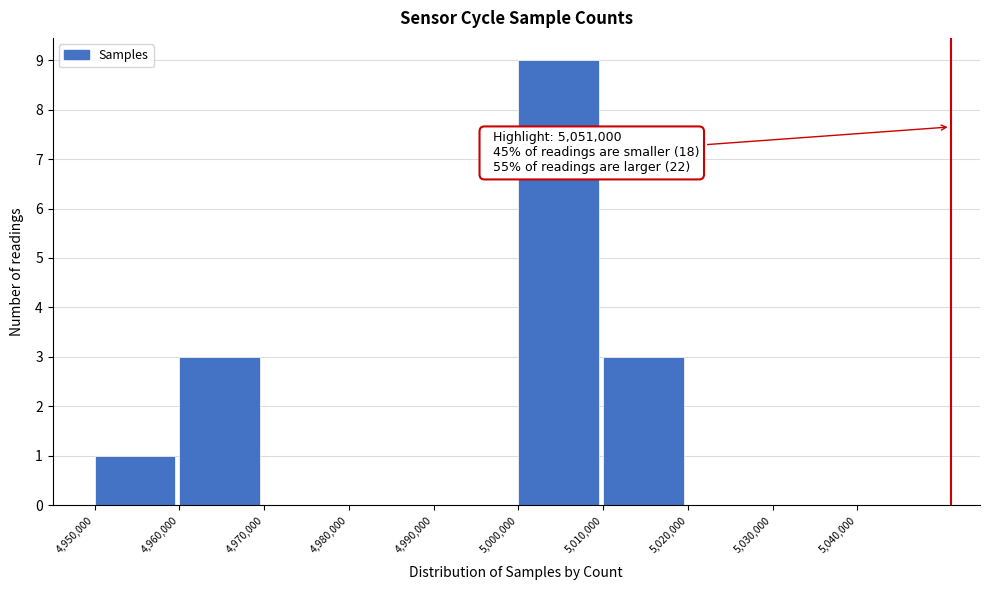

Which range on the x-axis has the tallest bar?

5000000 to 5010000